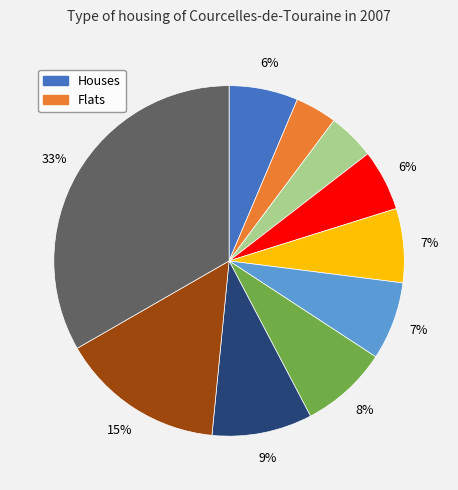

To the nearest percent, what is the difference between the largest and smallest slice percentages?

29%